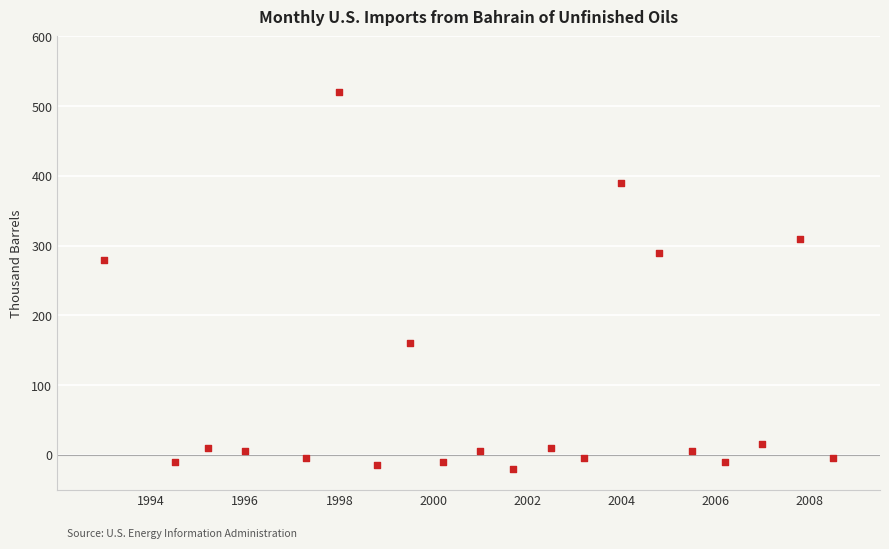

What is the range of Y values (max minus min)?

540